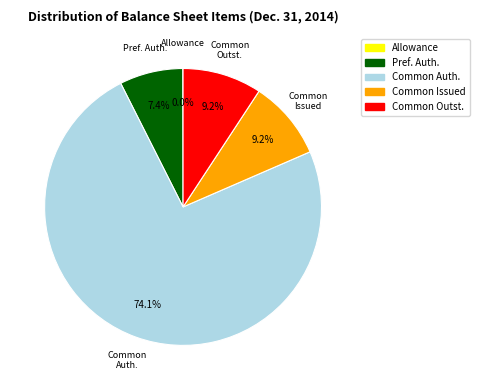

Is there a majority slice in this chart?

Yes